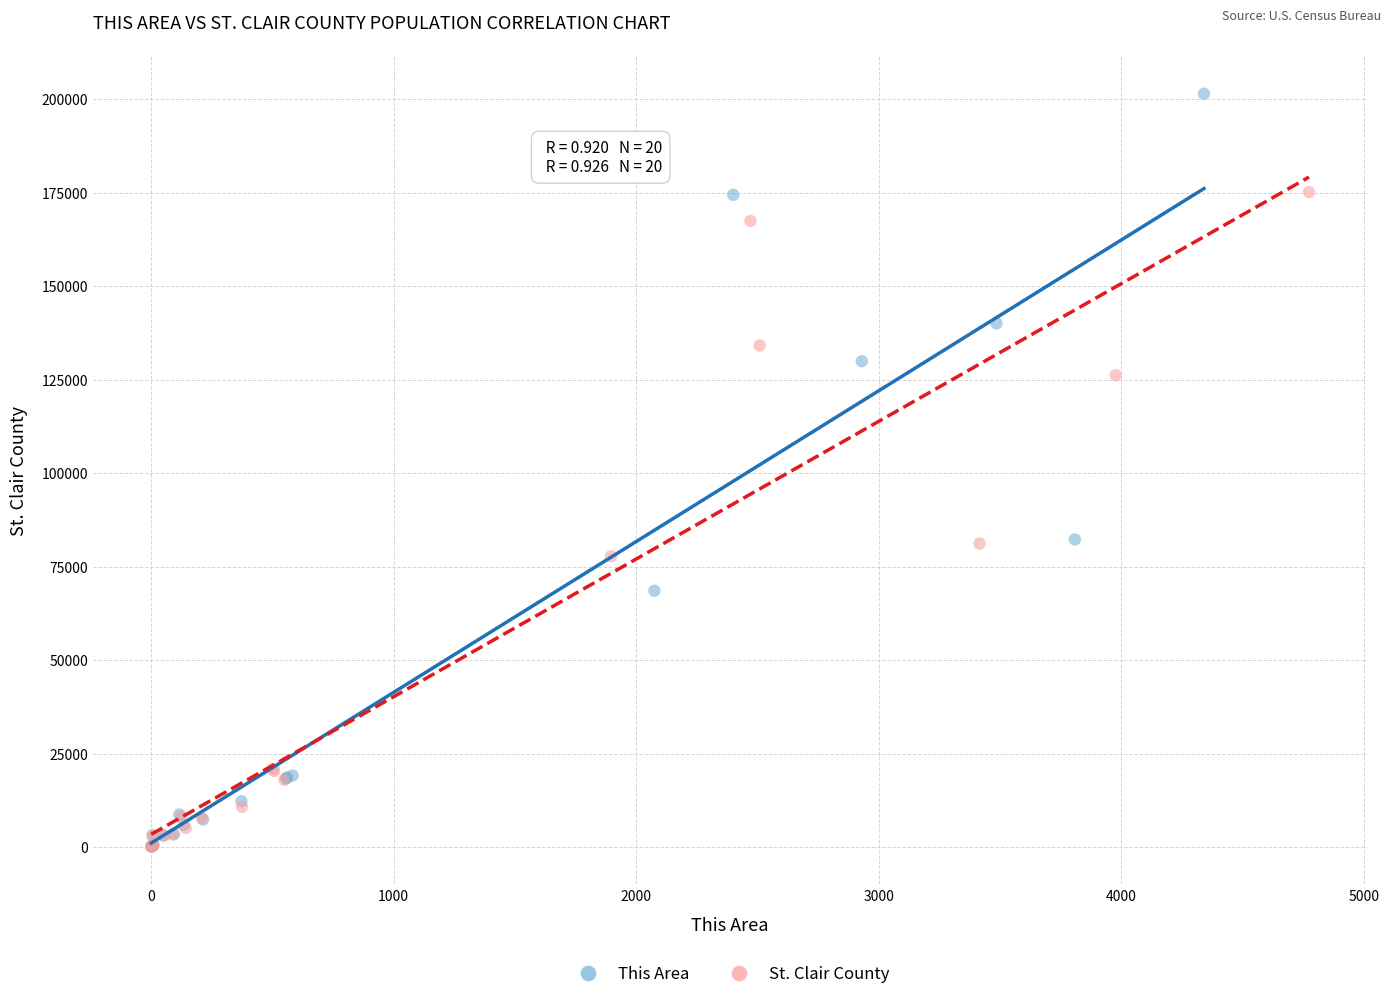

Which series has the widest spread of Y values?

This Area